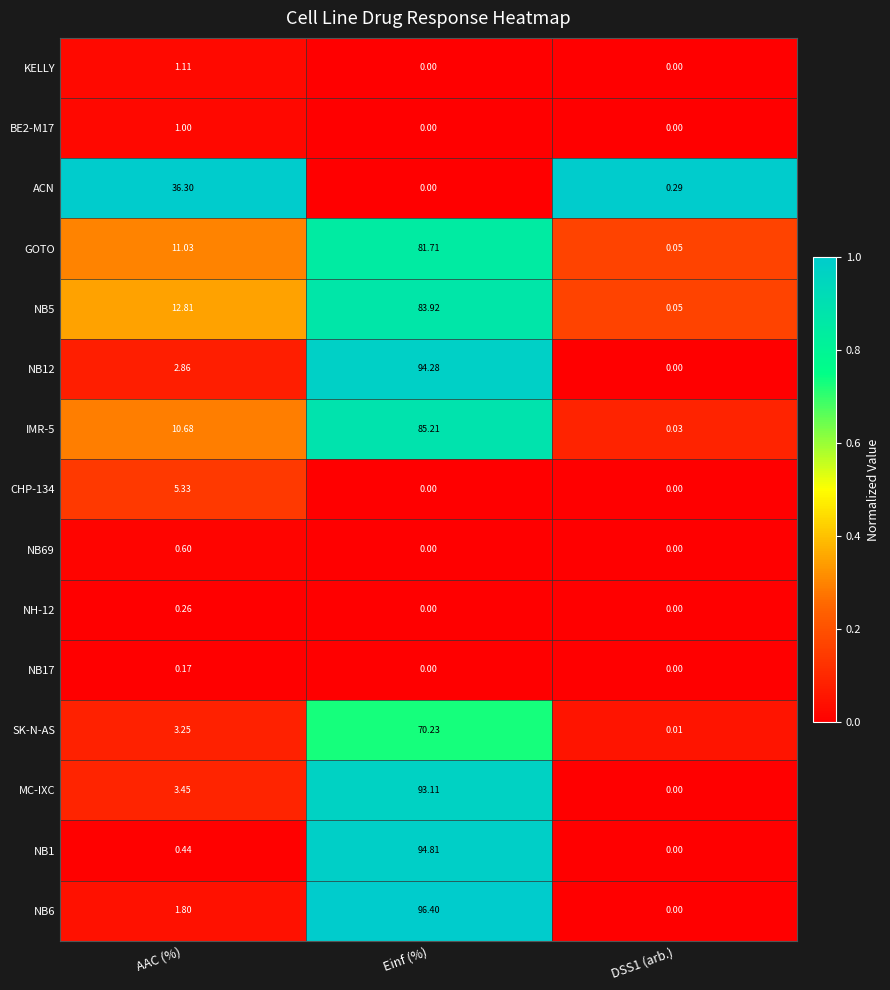

How many data points in NB6 are less than 1?

1